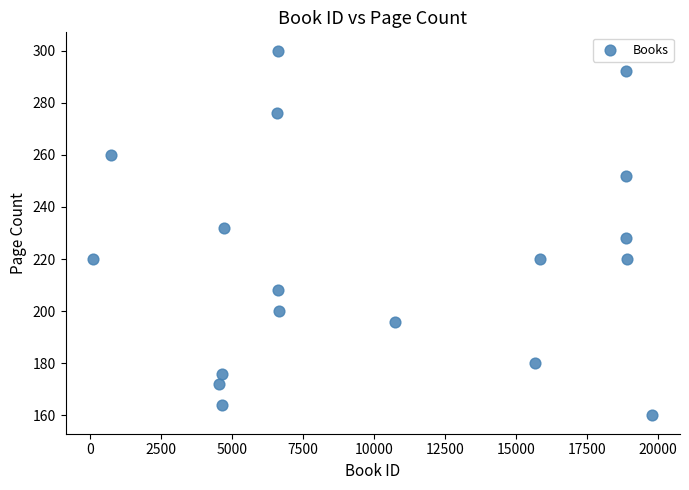

What is the range of Y values (max minus min)?

140